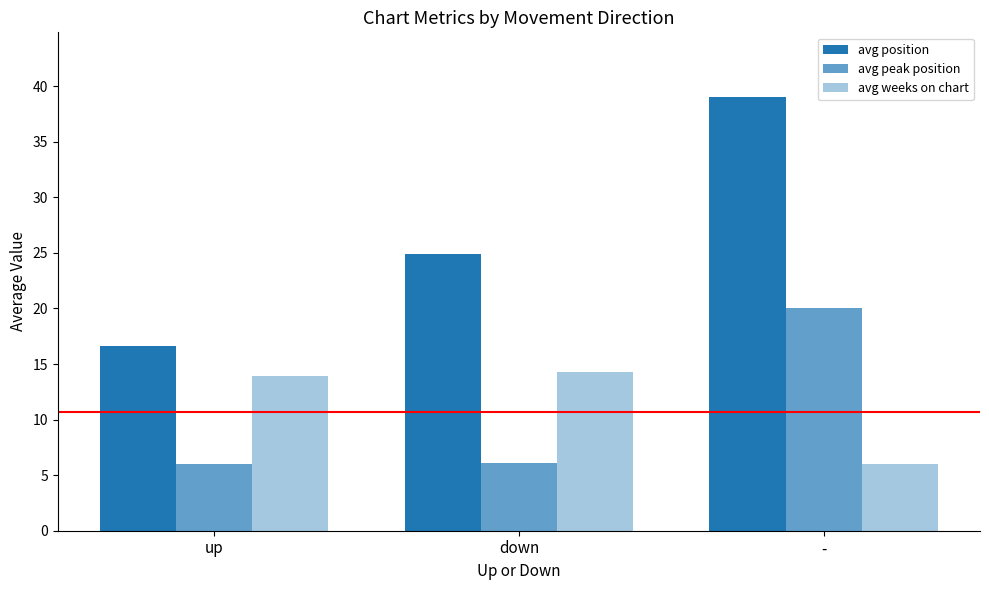

Are the bars grouped side by side (vs. stacked)?

Yes